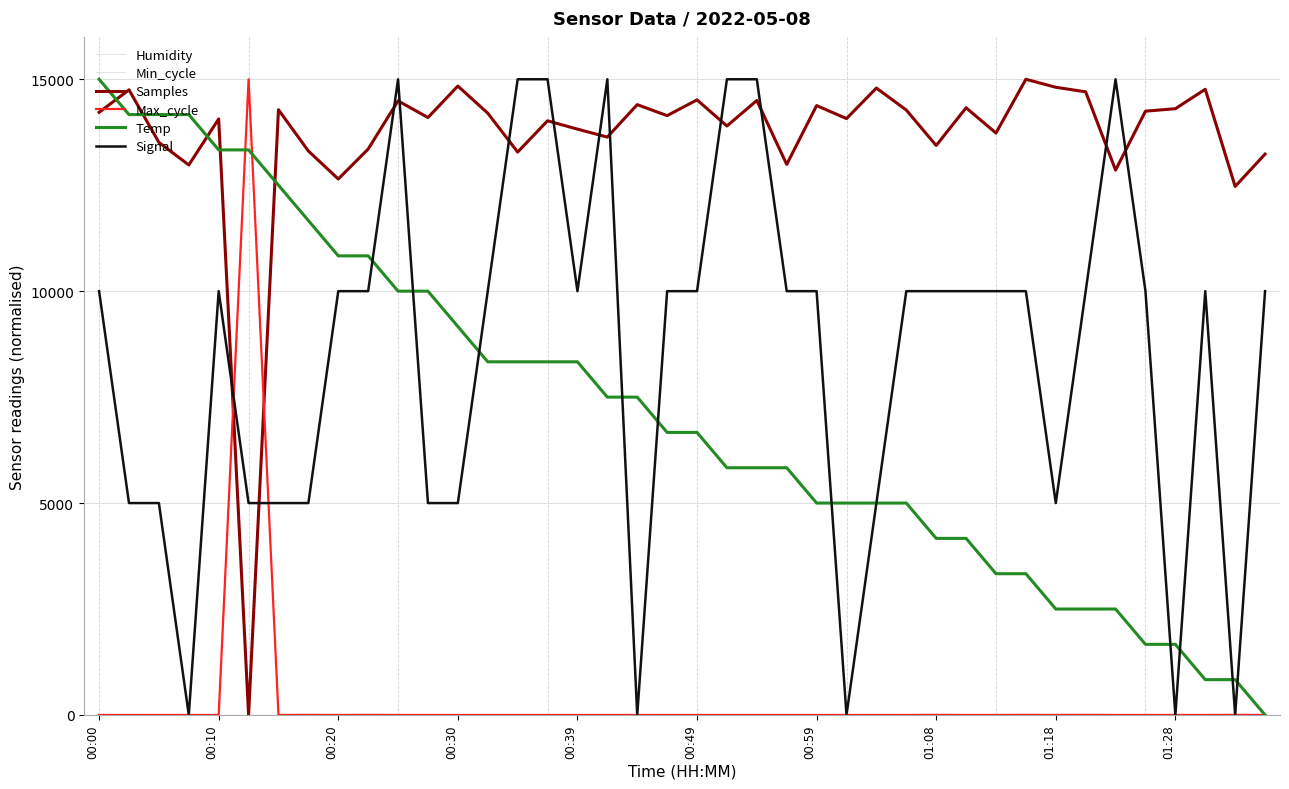

Does the chart have visible grid lines?

Yes